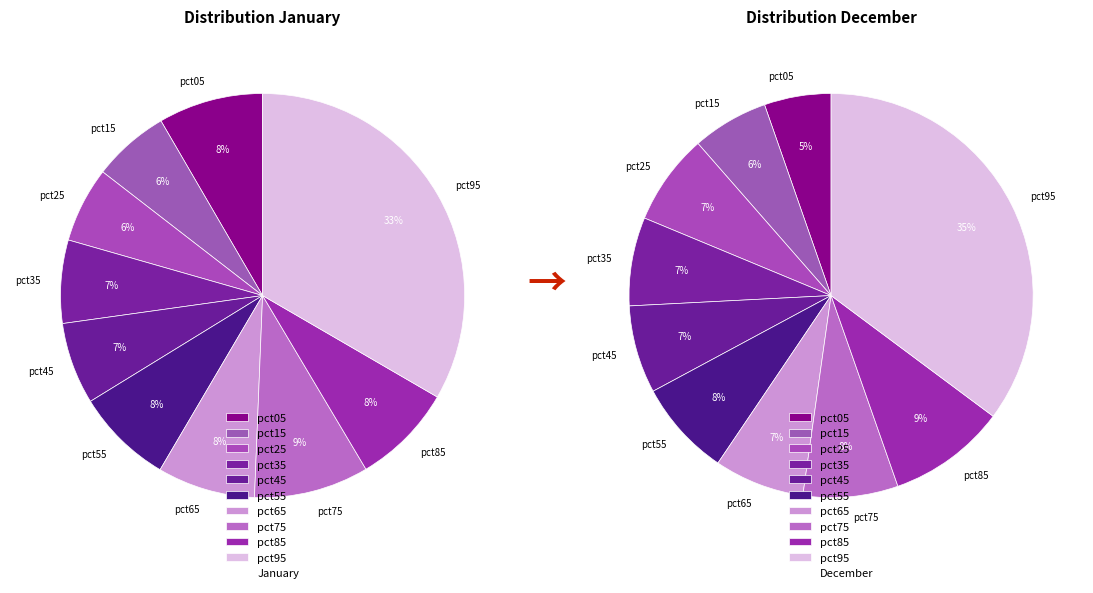

Which series has the widest spread of values?

values_dec